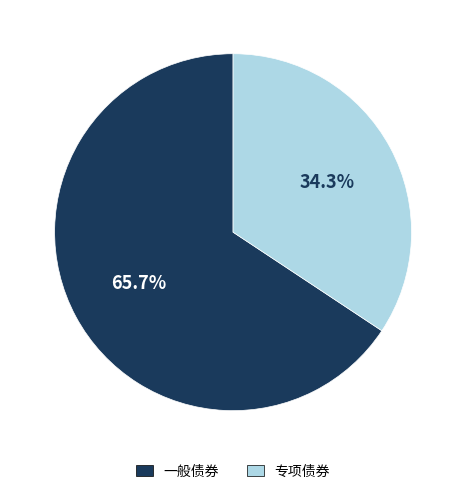

What is the ratio of the value at 专项债券 to the value at 一般债券?

0.5